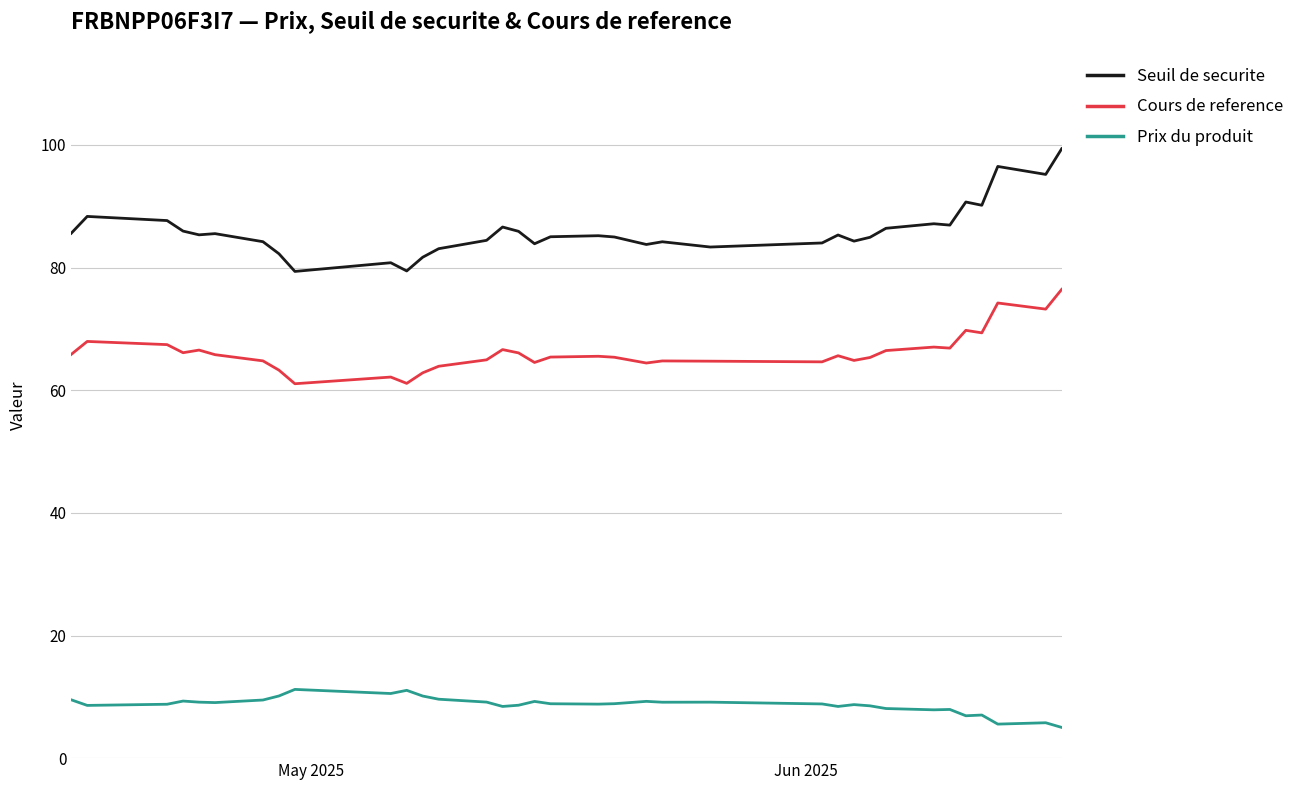

Does the chart display data point markers on the line(s)?

No